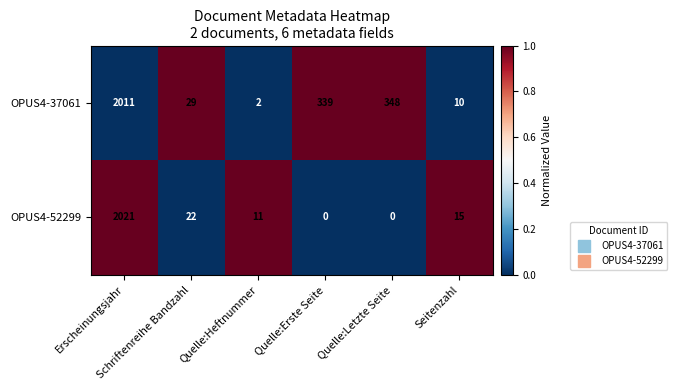

What is the sum of all OPUS4-37061 values?

2739